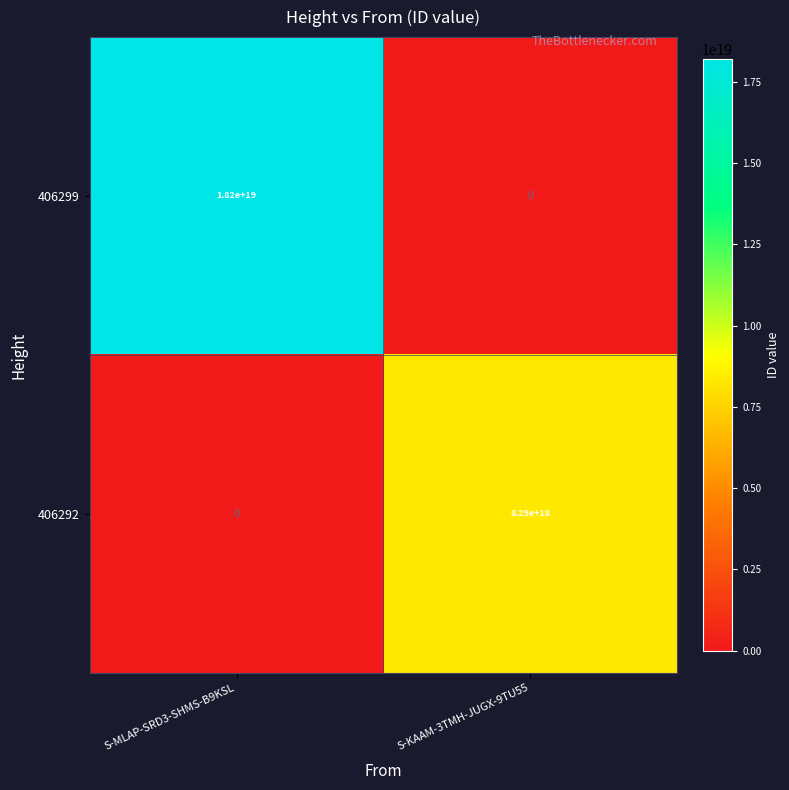

The value of 406292 at S-KAAM-3TMH-JUGX-9TU55 is 8290000000000000000. True or false?

True